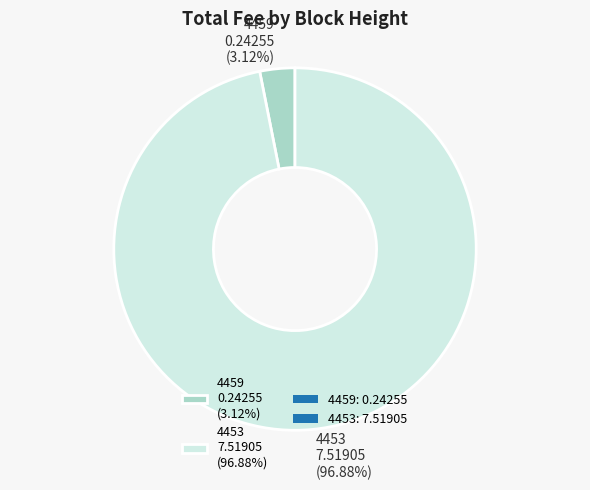

Which category has the smallest portion of the pie?

4459